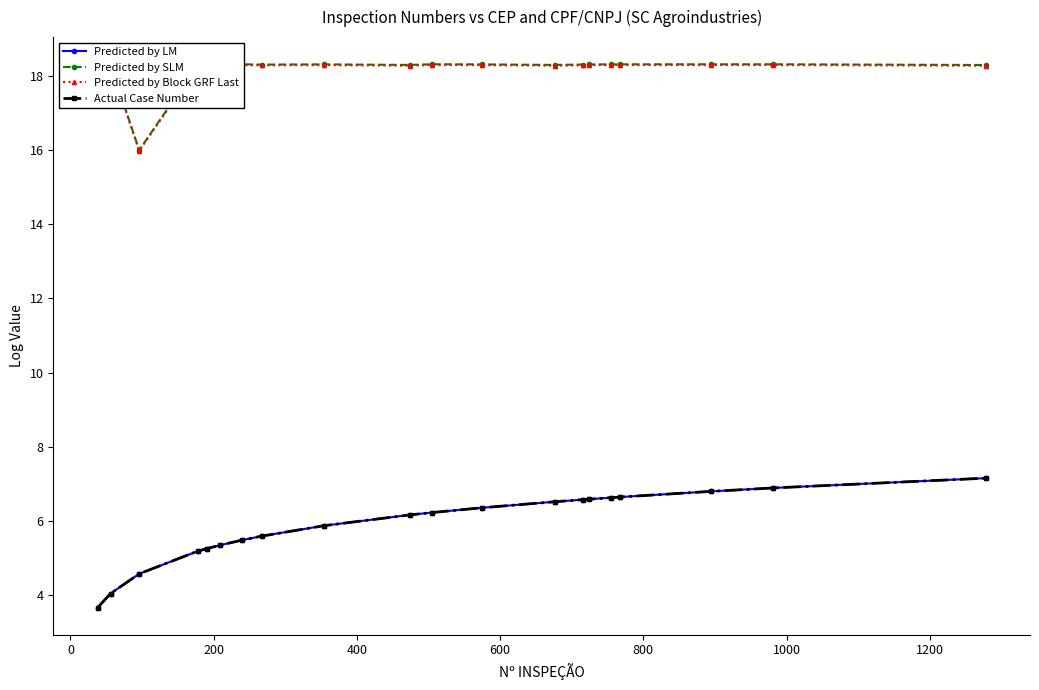

What is the label of the 14th point from the right?

1000